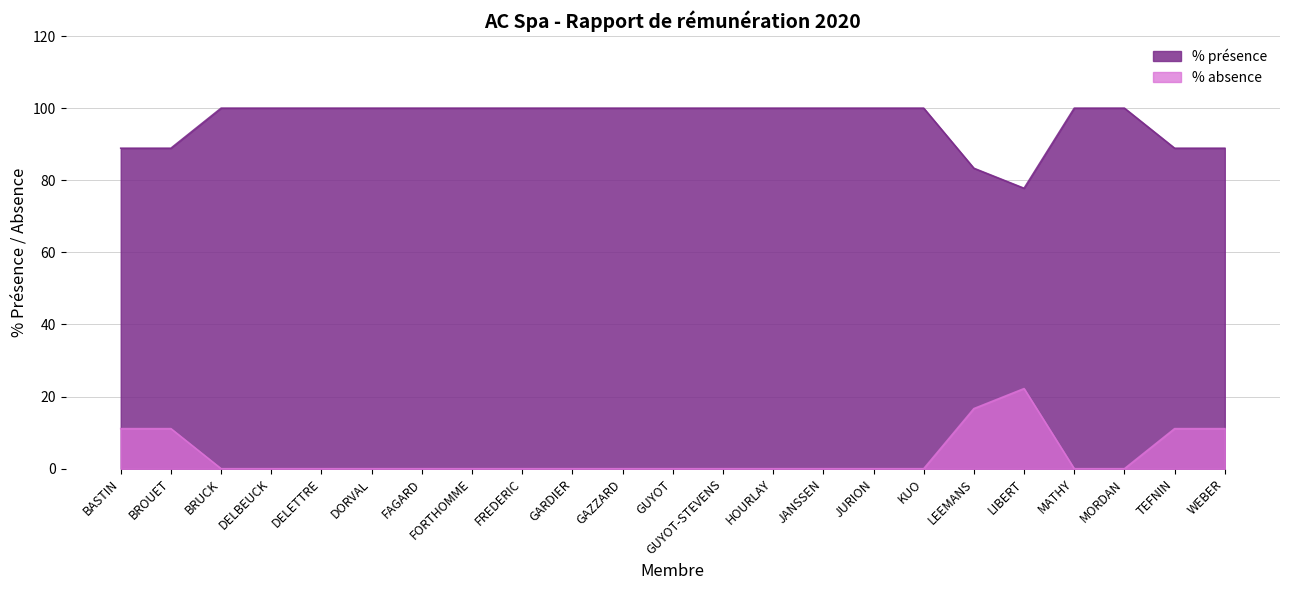

At how many categories does at least one series exceed 89?

17